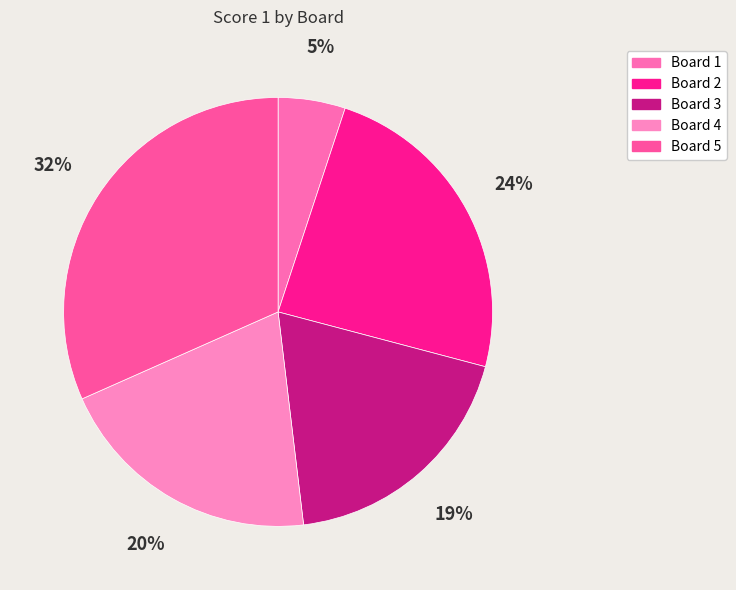

To the nearest percent, what is the average slice percentage?

20%